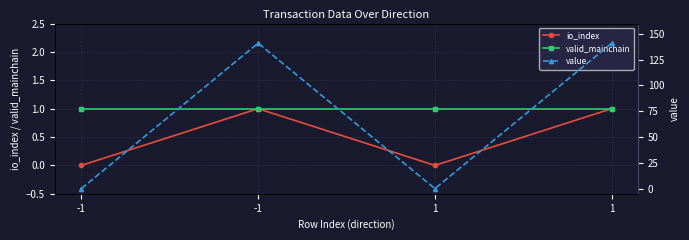

Which series has the largest total across all categories?

value